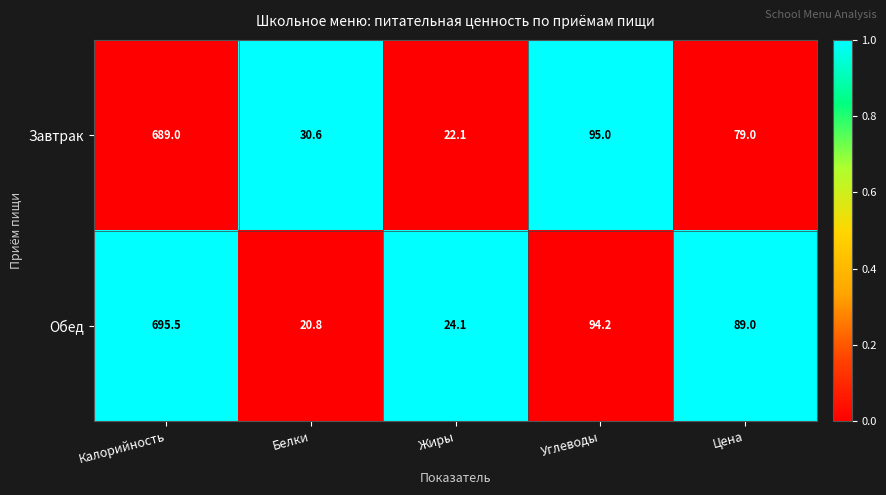

List the series in order of their peak value, lowest first.

Завтрак, Обед